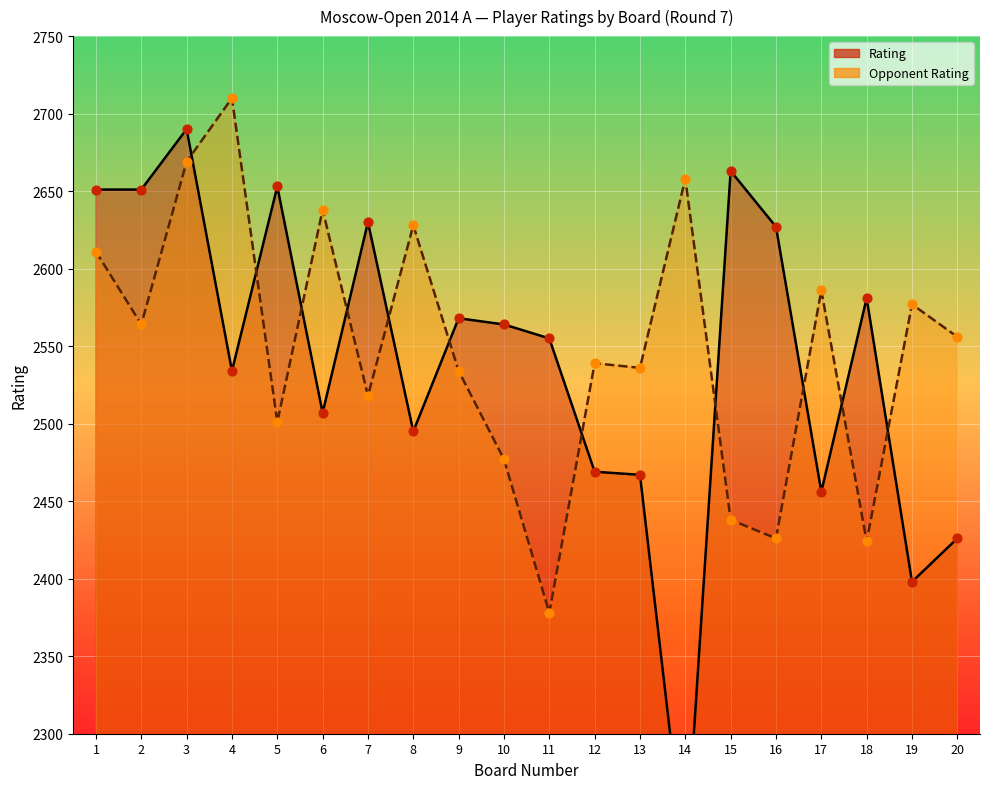

At how many categories does at least one series exceed 2631?

8